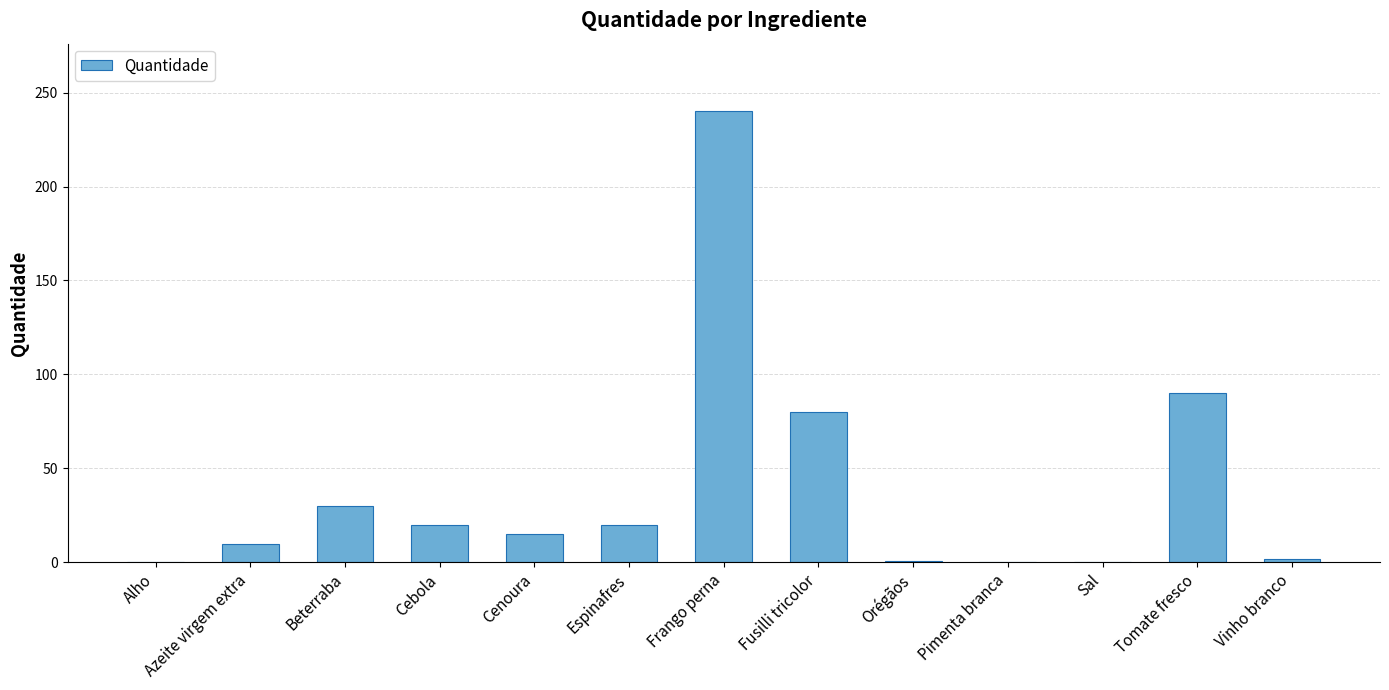

The chart shows a value of 20.0 at Espinafres. True or false?

True